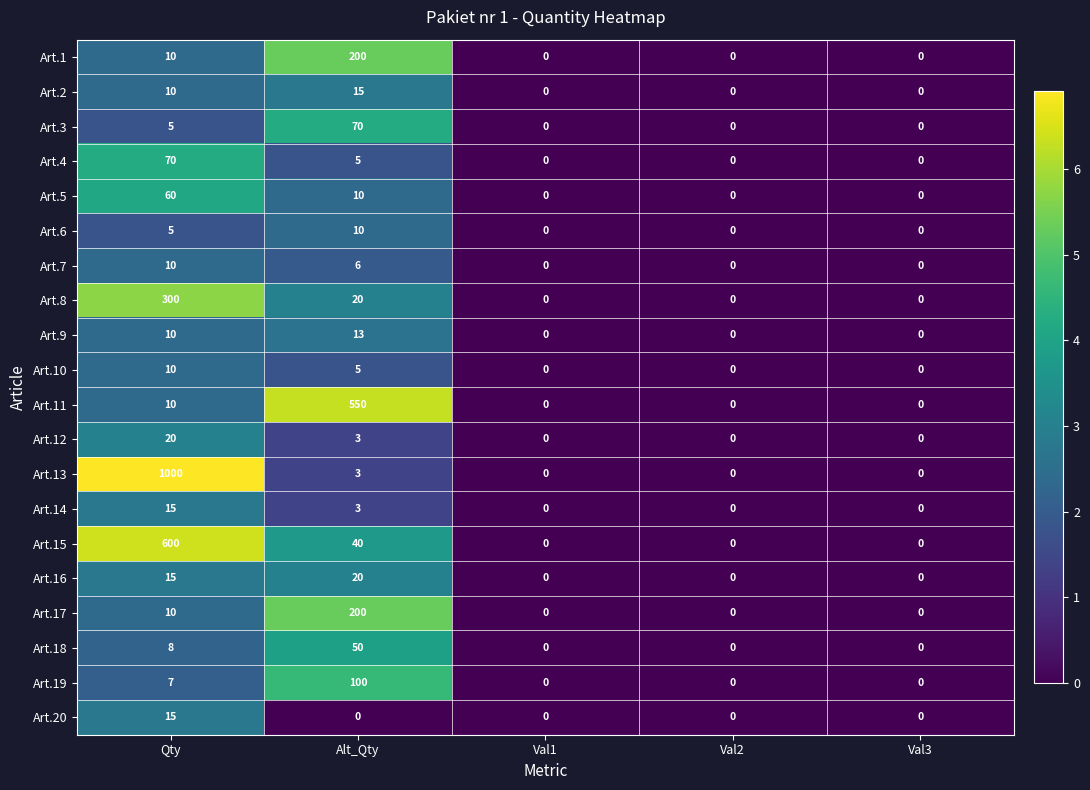

How many categories are shown in the chart?

5